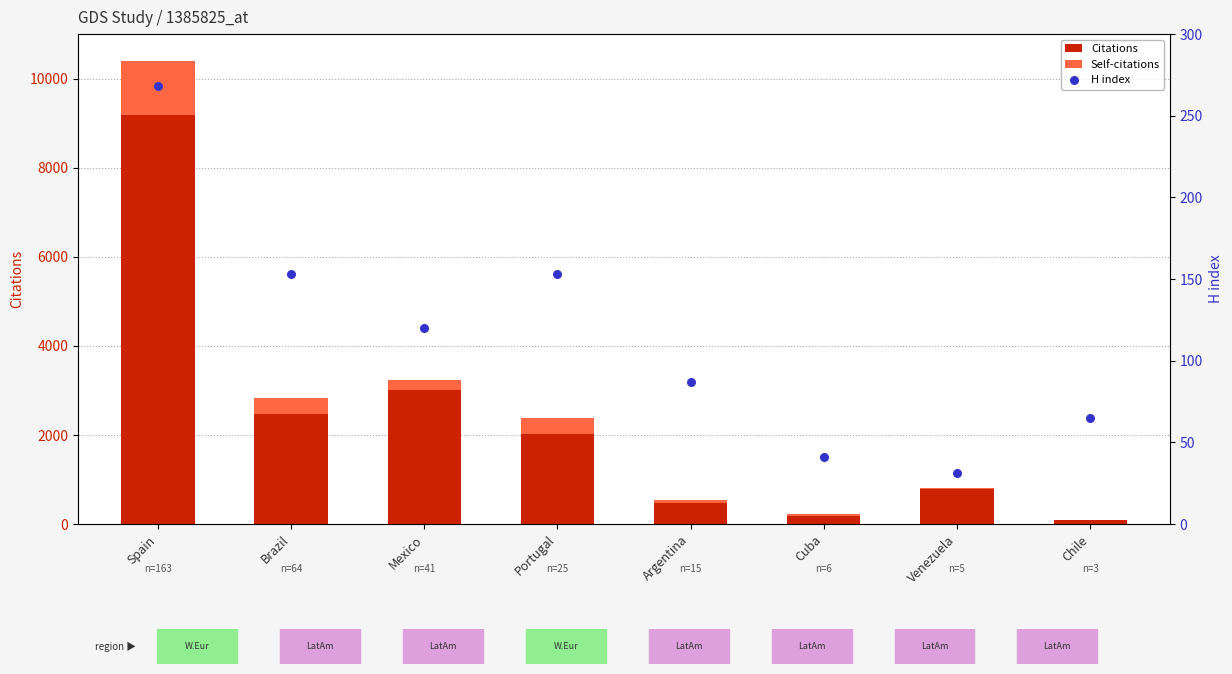

What are all the series names shown in the legend?

Citations, Self-citations, H index